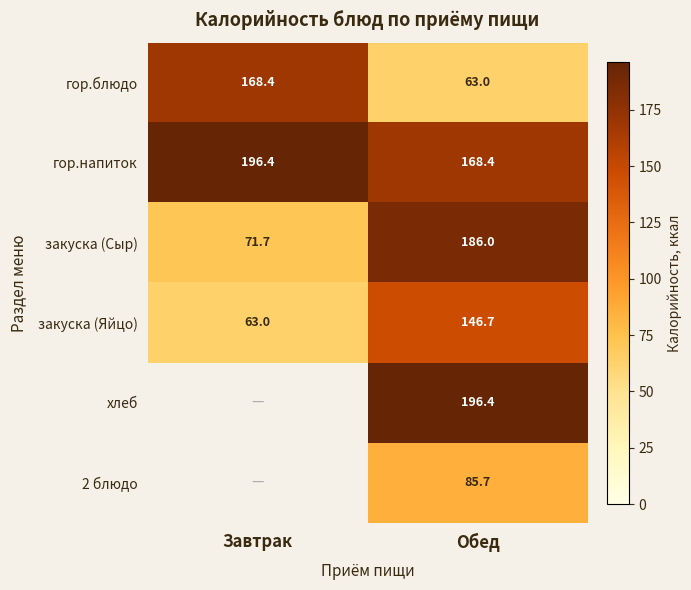

True or false: закуска (Сыр) has a value of 186.0 at Обед.

True